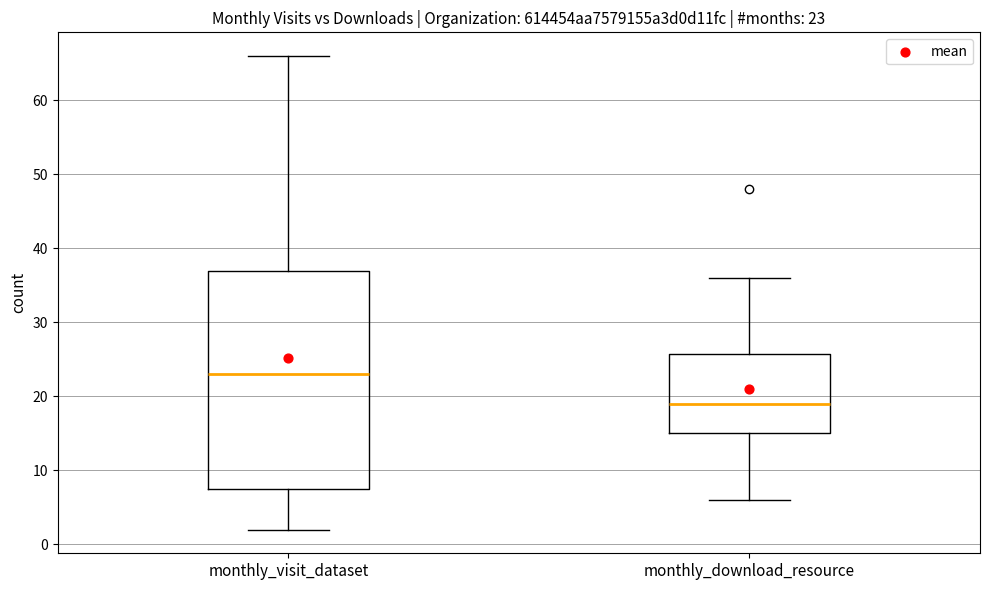

Which box has the lowest median line?

monthly_download_resource